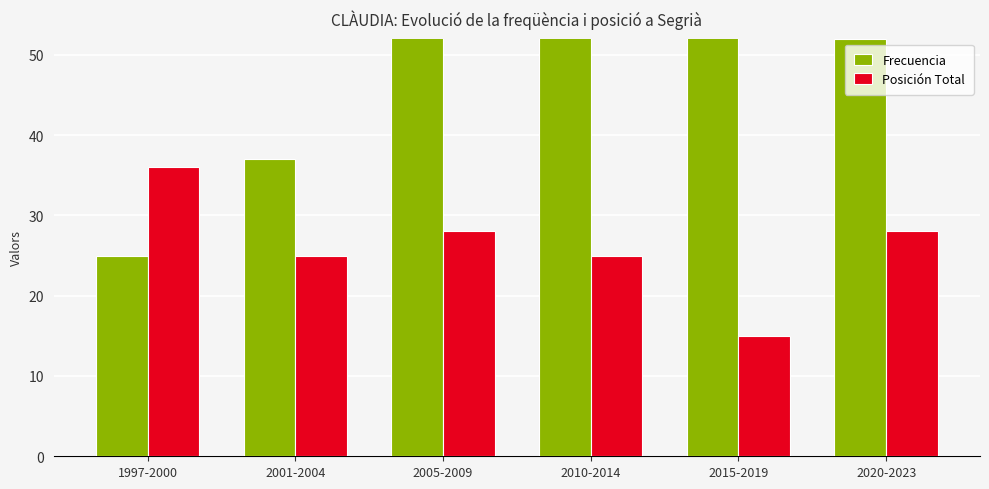

How many values in the Posición Total series are below 28?

3